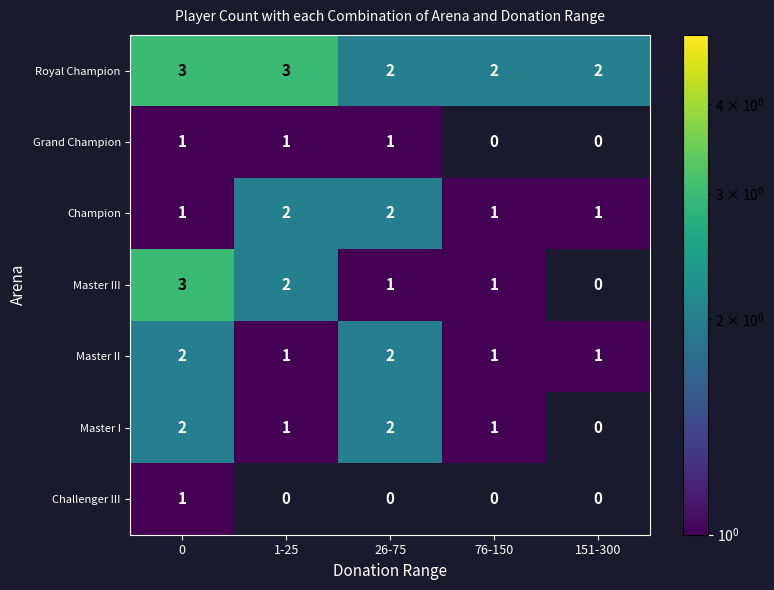

Count the number of categories in the chart.

5